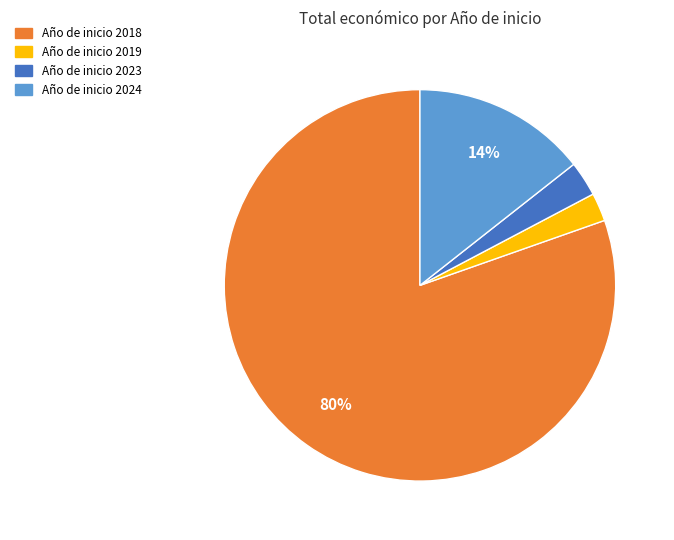

Is there any slice that represents more than half of the pie?

Yes